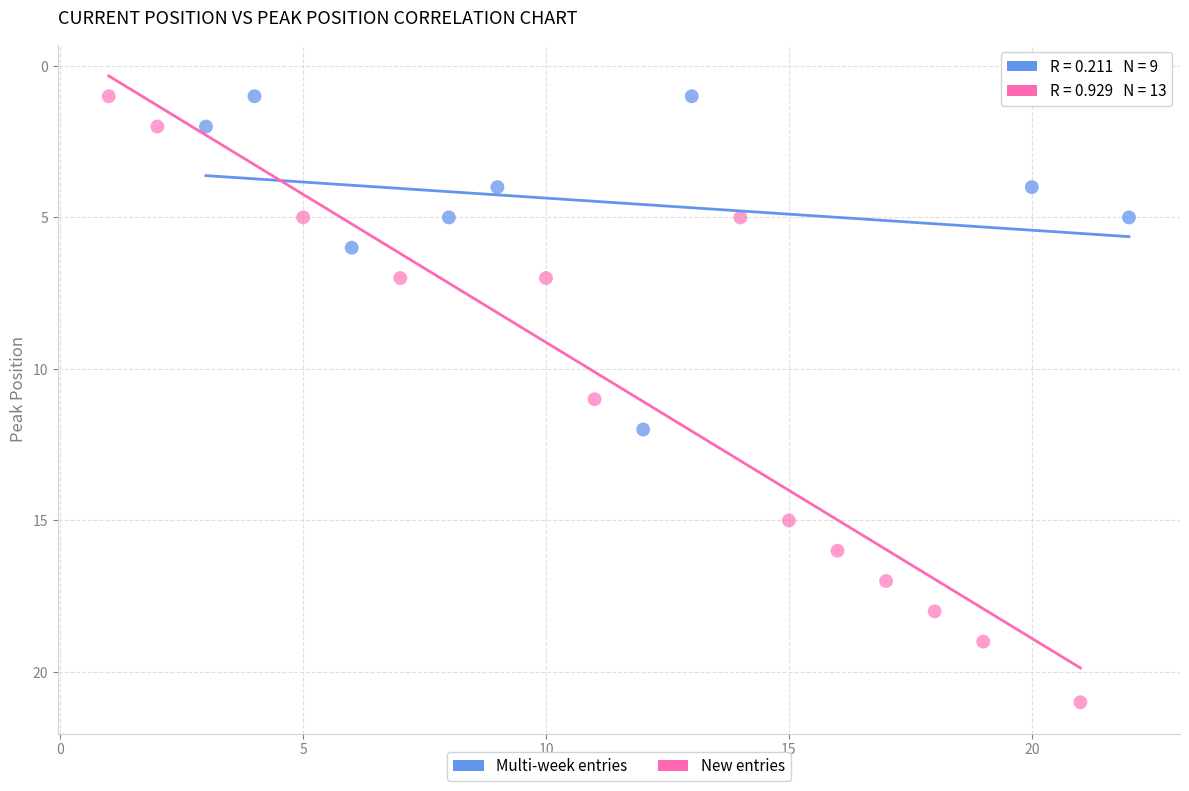

What are all the series names shown in the legend?

Multi-week entries, New entries